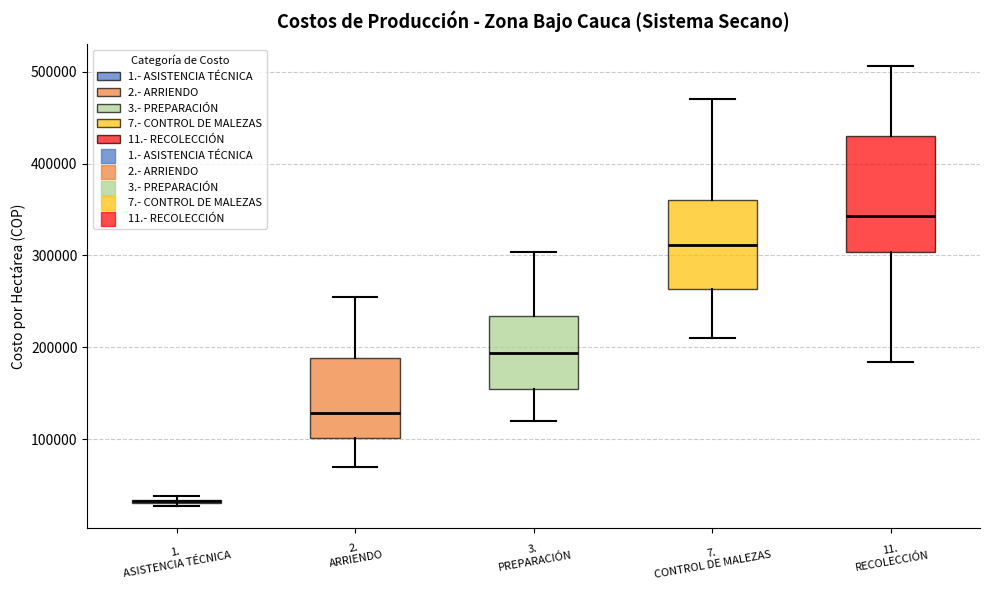

Reading left to right, read every box against the y-axis: the position of its median line, the range the box covers, and the ends of its whiskers. The values are not printed on the chart, so give them approximately, as read against the axis.

1. ASISTENCIA TÉCNICA: box collapsed to a line at 30000, whiskers 30000 to 40000
2. ARRIENDO: median 130000, box 100000 to 190000, whiskers 70000 to 260000
3. PREPARACIÓN: median 190000, box 160000 to 230000, whiskers 120000 to 300000
7. CONTROL DE MALEZAS: median 310000, box 260000 to 360000, whiskers 210000 to 470000
11. RECOLECCIÓN: median 340000, box 300000 to 430000, whiskers 180000 to 510000